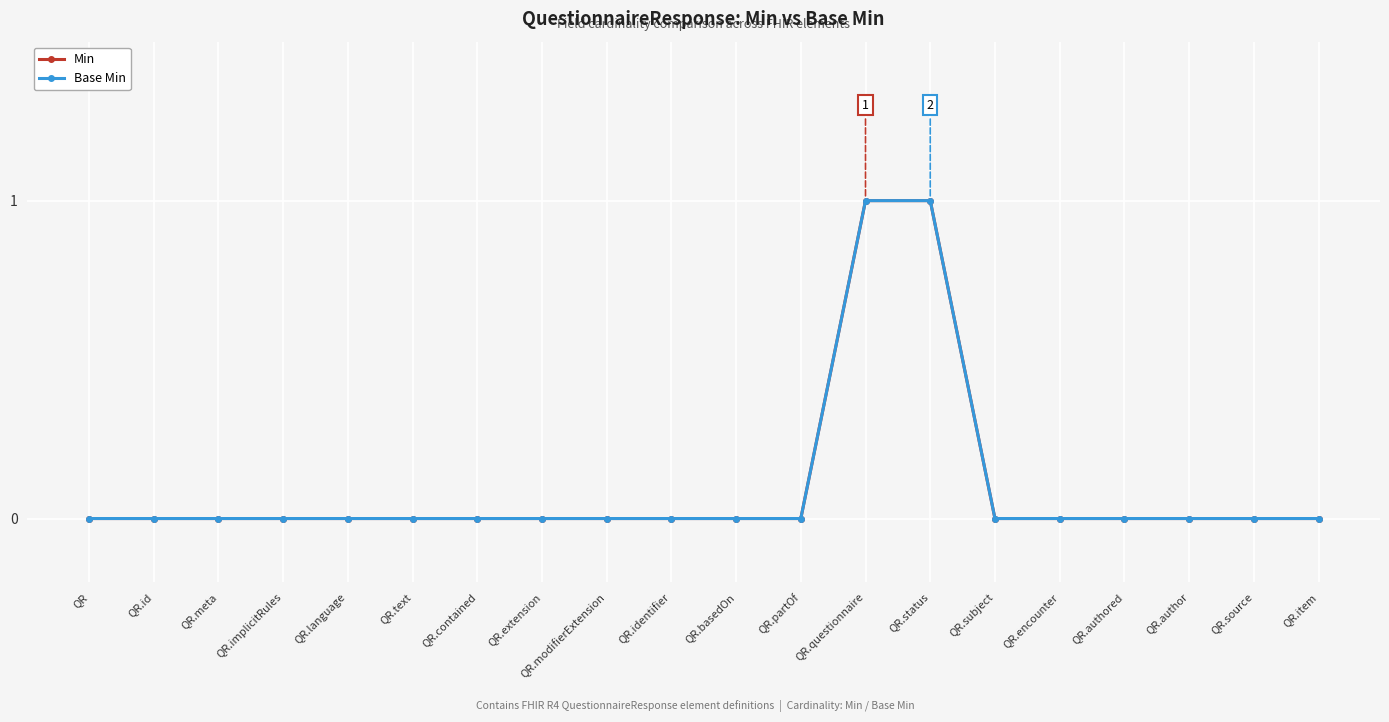

What is the difference between the Base Min values at QR.questionnaire and QR.modifierExtension?

1